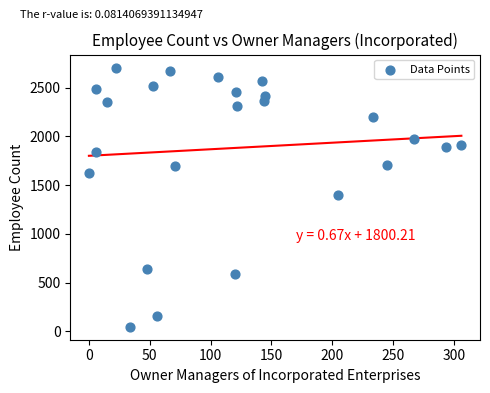

What is the range of Y values (max minus min)?

2657